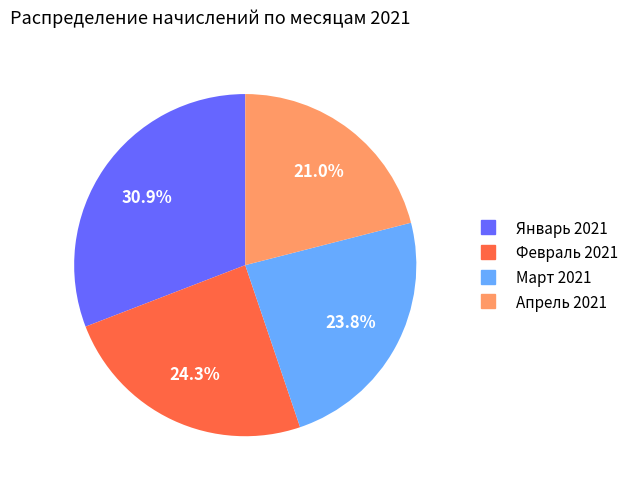

Combined, do Март 2021 and Февраль 2021 account for over 50%?

No